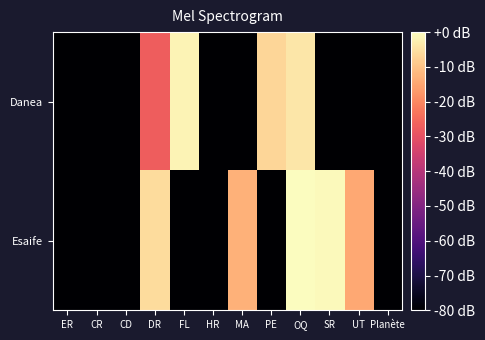

Reading right to left, what are all the values shown in this chart?

Danea: Planète=-257.6	UT=-257.6	SR=-257.6	OQ=-3.8	PE=-6.7	MA=-257.6	HR=-257.6	FL=-1.8	DR=-27.2	CD=-257.6	CR=-257.6	ER=-257.6
Esaife: Planète=-257.6	UT=-14.7	SR=-0.8	OQ=0.0	PE=-257.6	MA=-13.1	HR=-257.6	FL=-257.6	DR=-5.9	CD=-257.6	CR=-257.6	ER=-257.6